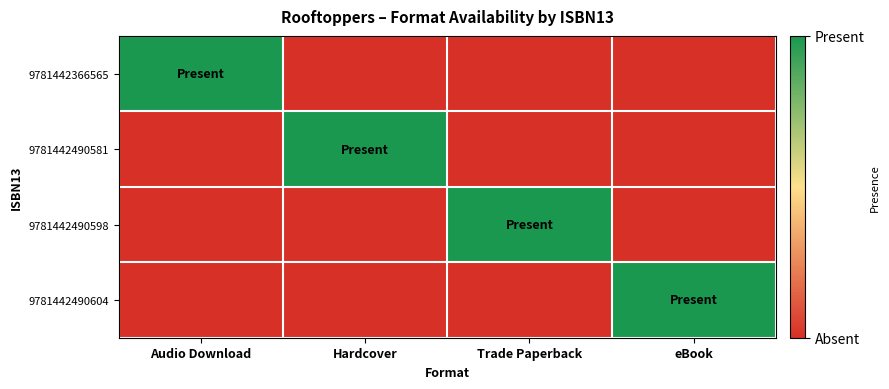

Which series has the widest spread of values?

9781442366565